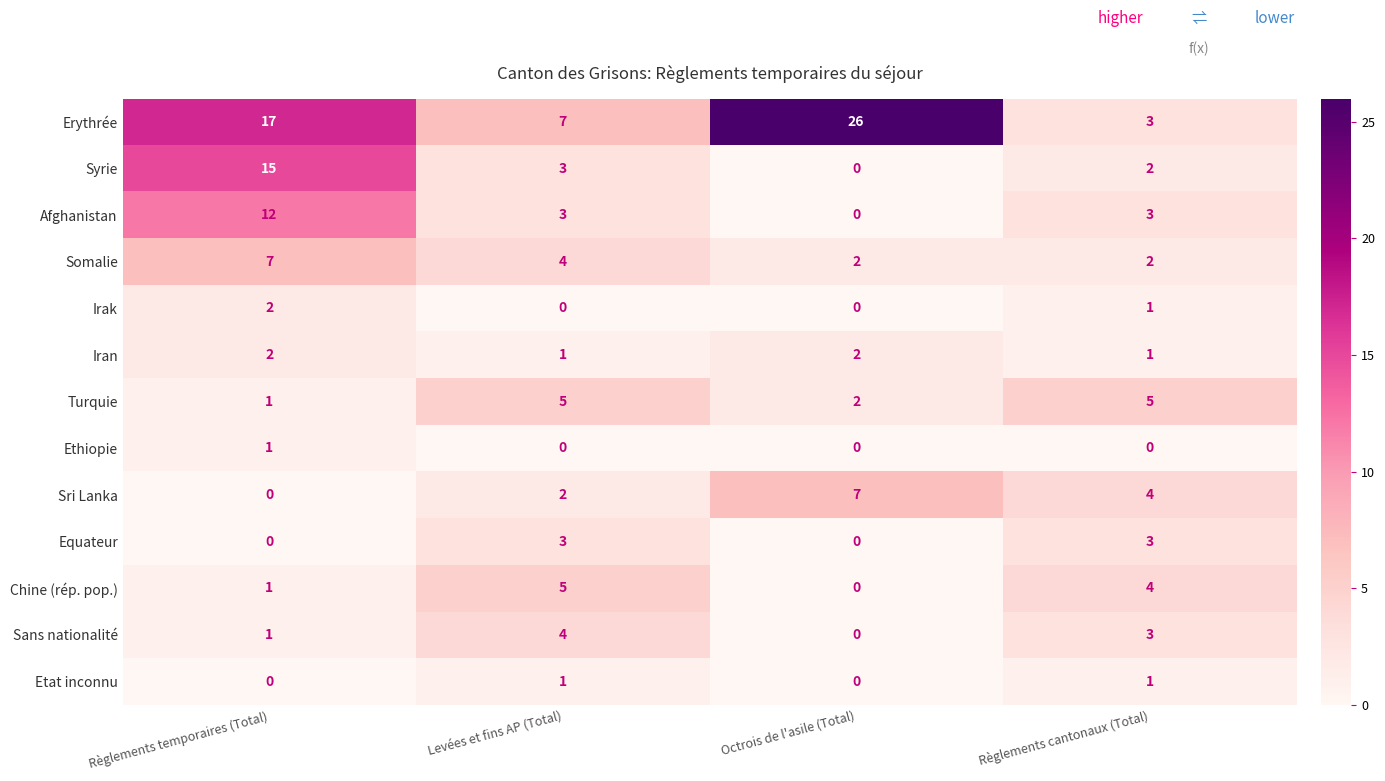

What is the sum of all Irak values?

3